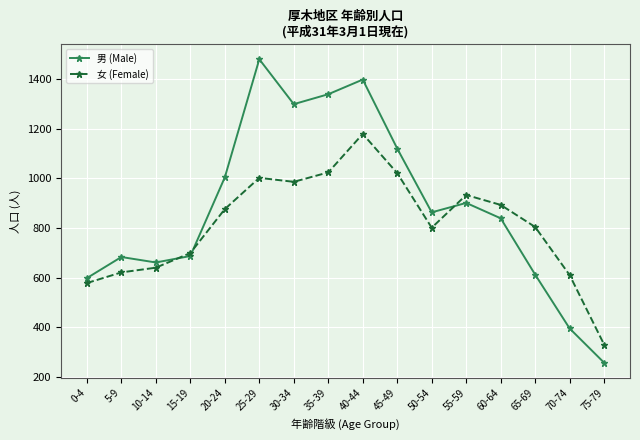

What position from the right is 5-9?

15